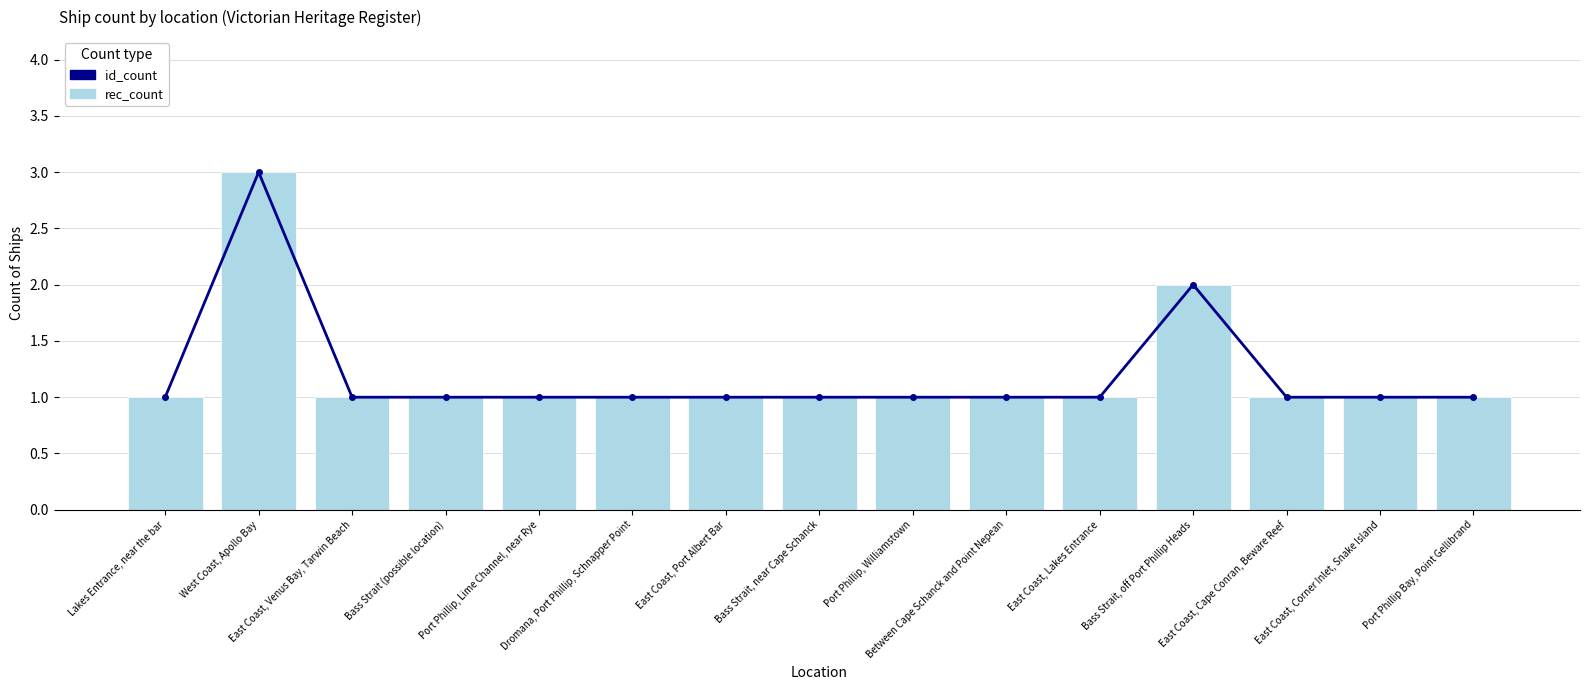

What position from the right is East Coast, Port Albert Bar?

9